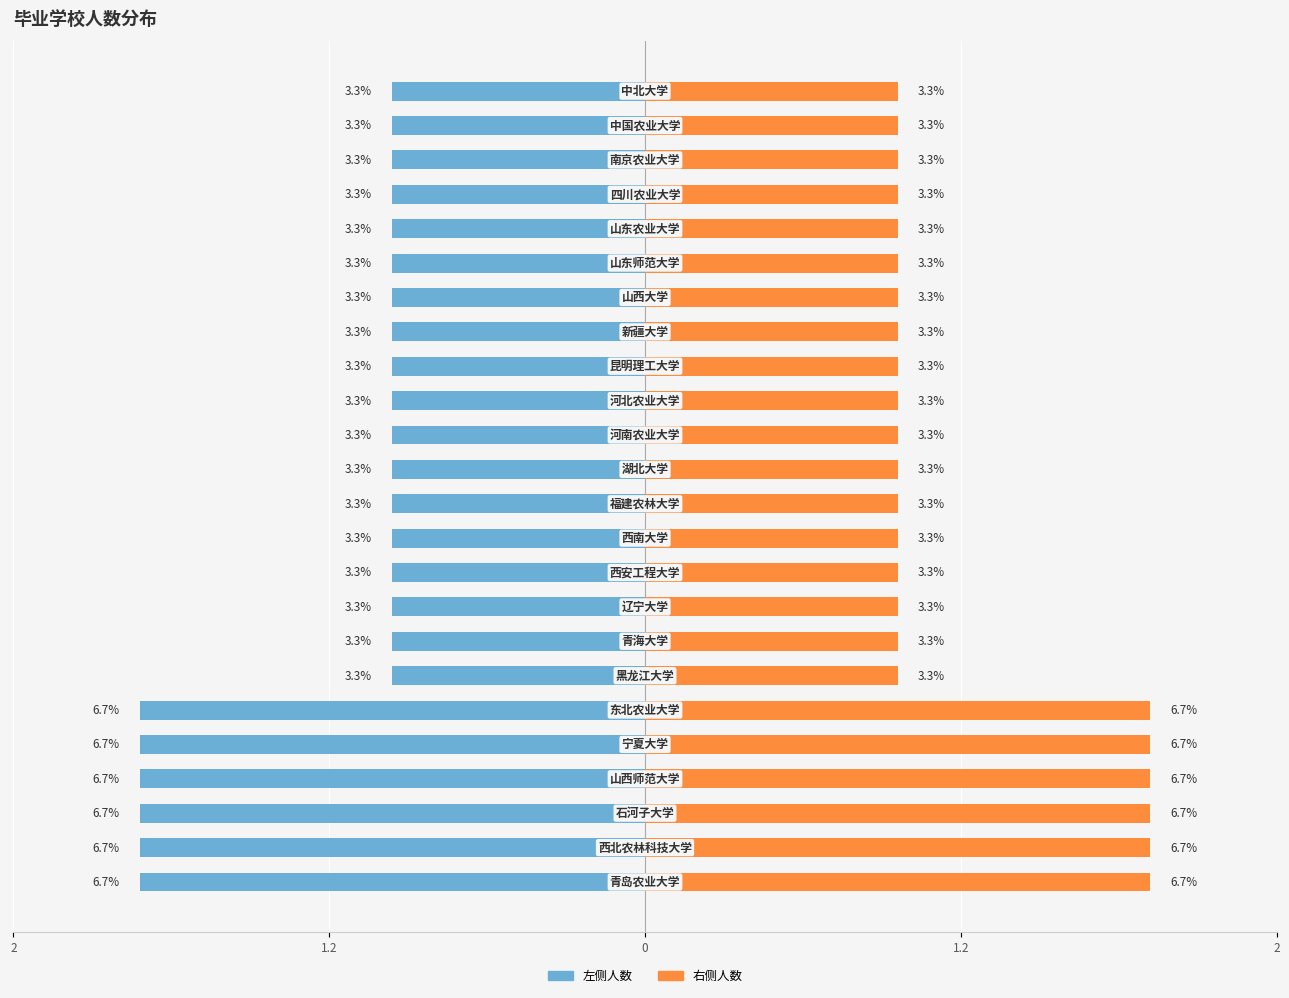

What is the maximum value for 毕业人数（左）?

-1